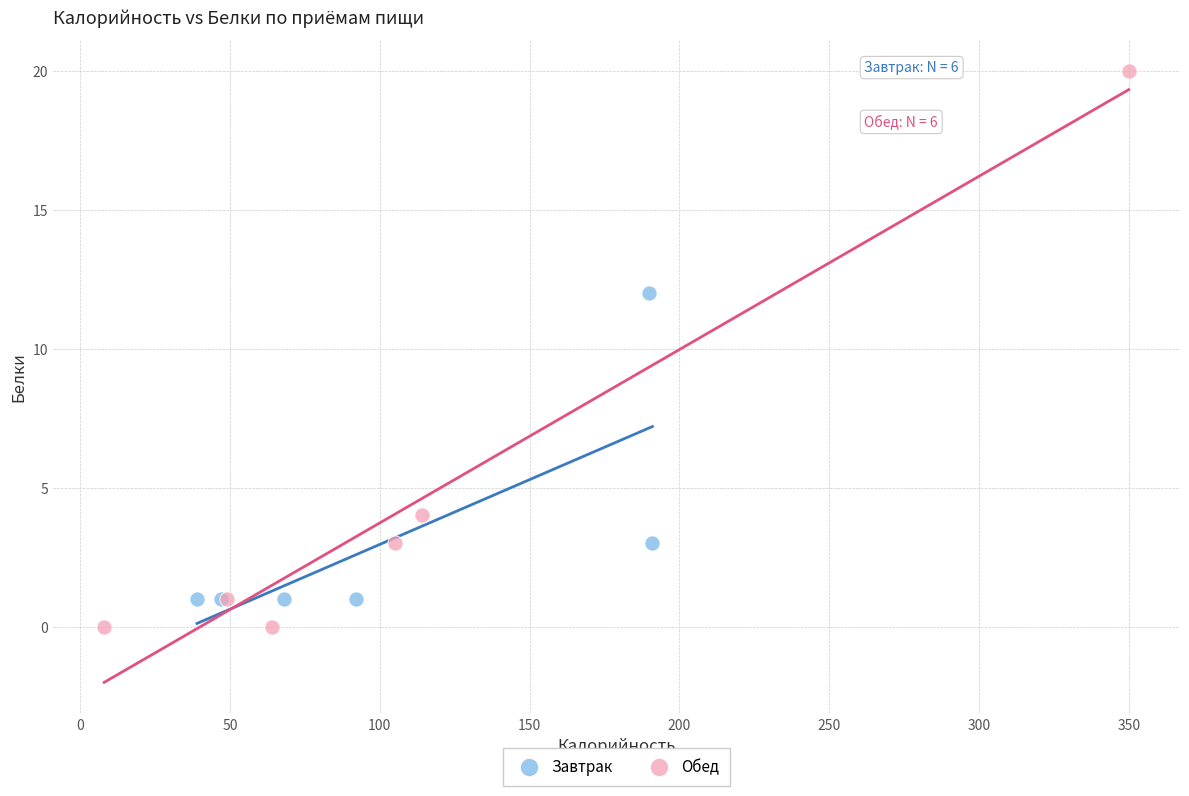

Which series has the largest Y range (max minus min)?

Обед